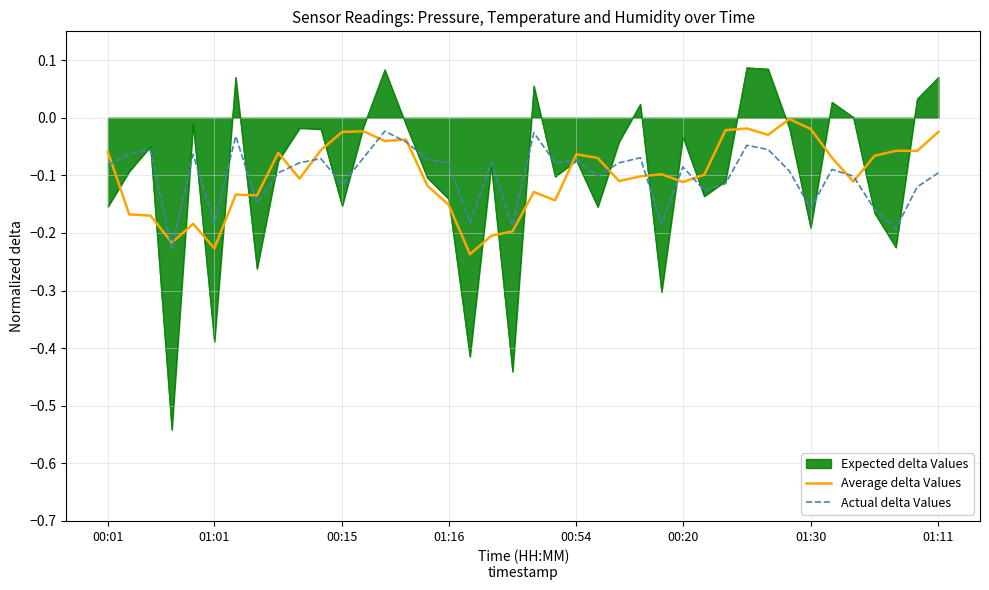

Which series has the widest spread of values?

Expected delta Values